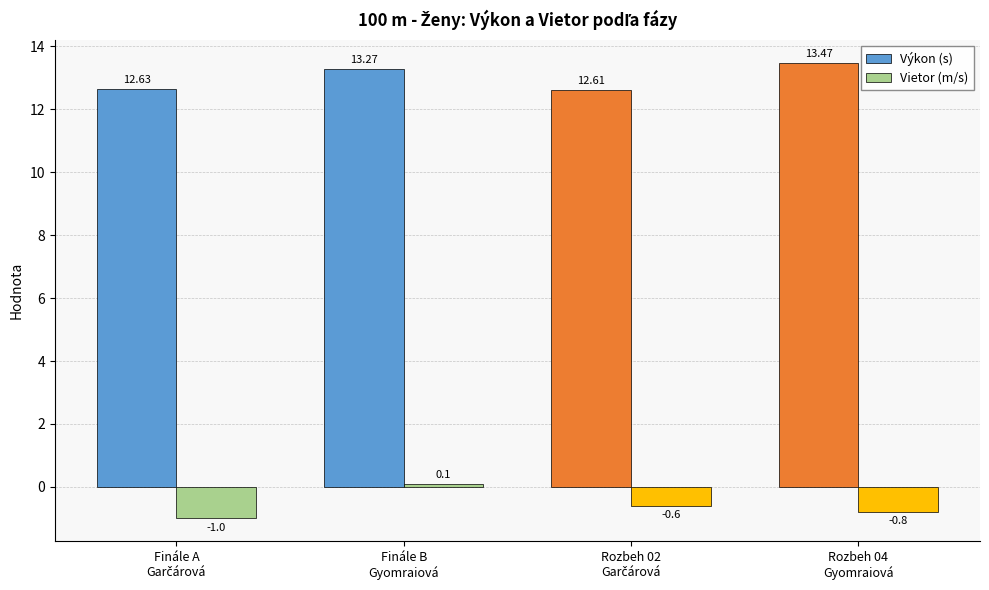

What is the sum of all Vietor (m/s) values?

-2.3